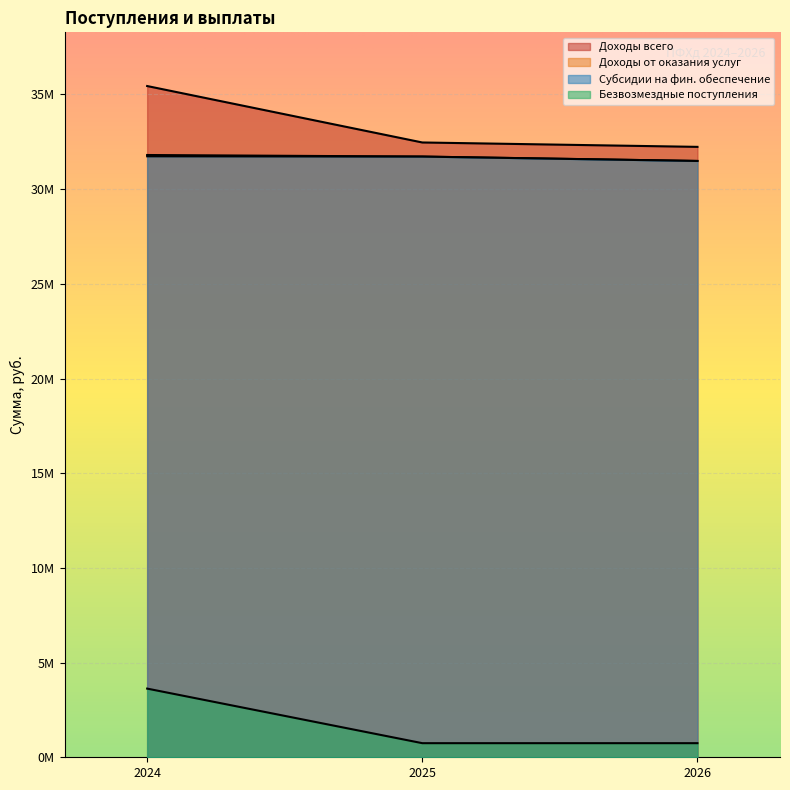

What is the maximum value shown in the chart?

35443449.9